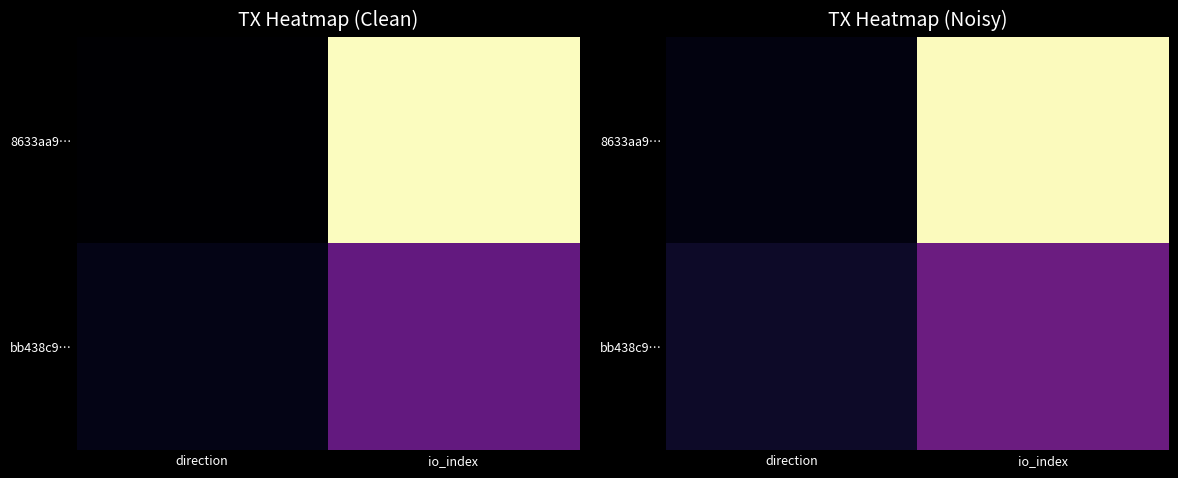

The value of bb438c9… at io_index is 0.3. True or false?

True